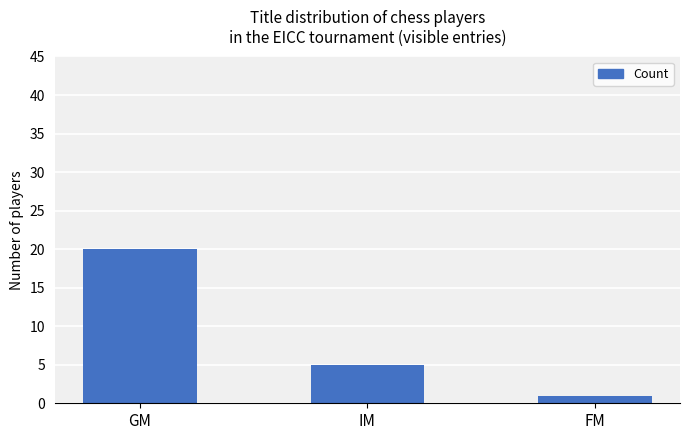

How many bars are there in total?

3